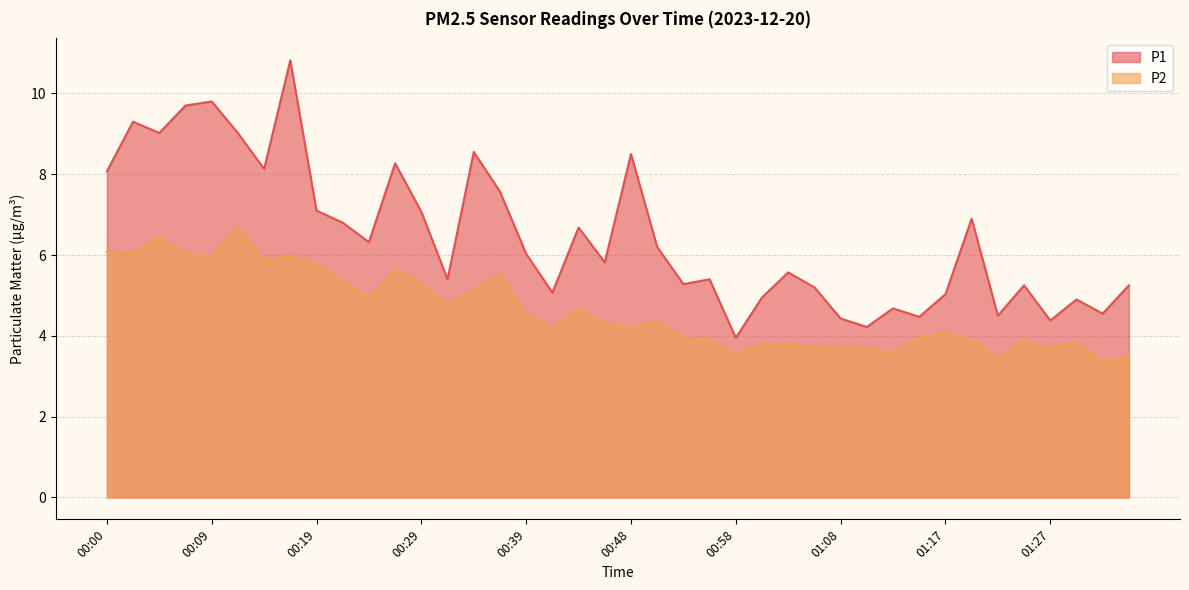

The P1 series shows 5.9 at 01:22. True or false?

False